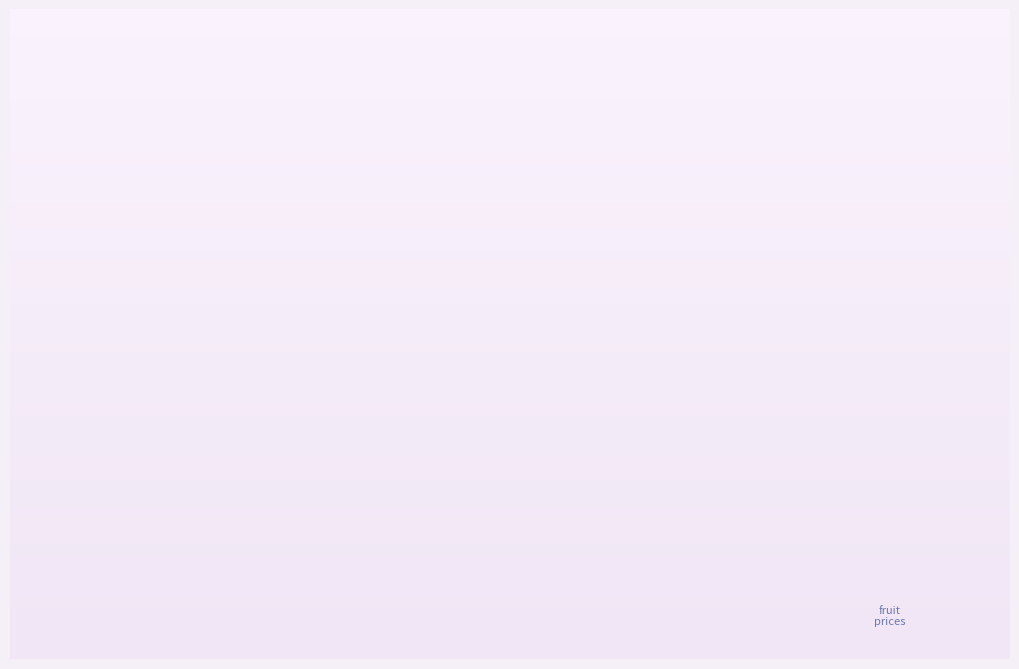

Combined, do Citrus (Orange, Lemon) and Apples (Idared, Golden, Red) account for over 50%?

No